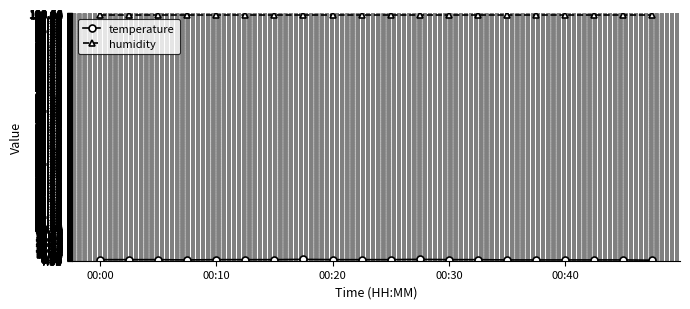

Which series has the largest total across all categories?

humidity